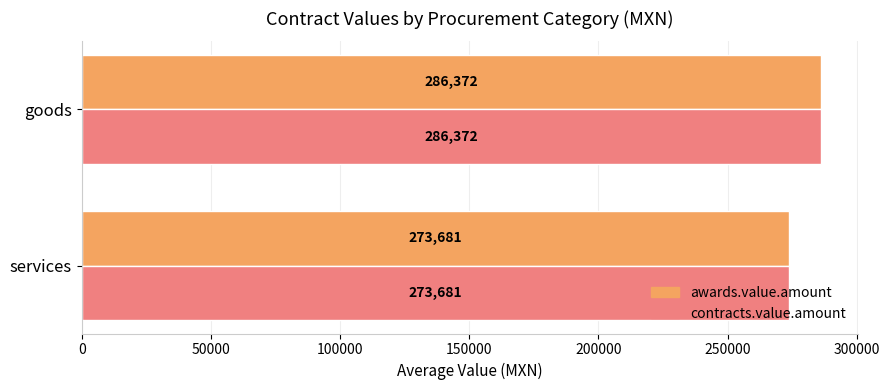

What is the sum of all contracts.value.amount values?

560052.3